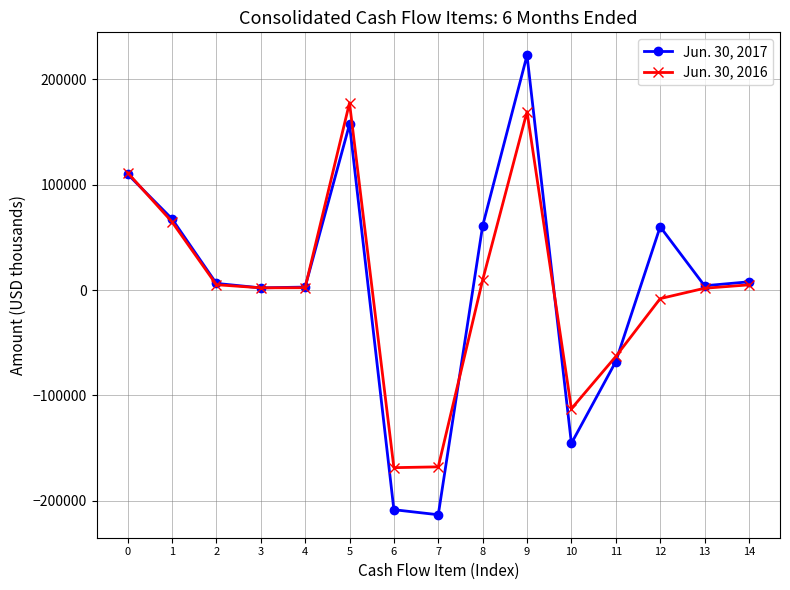

How many values in the Jun. 30, 2016 series are below 2200?

7